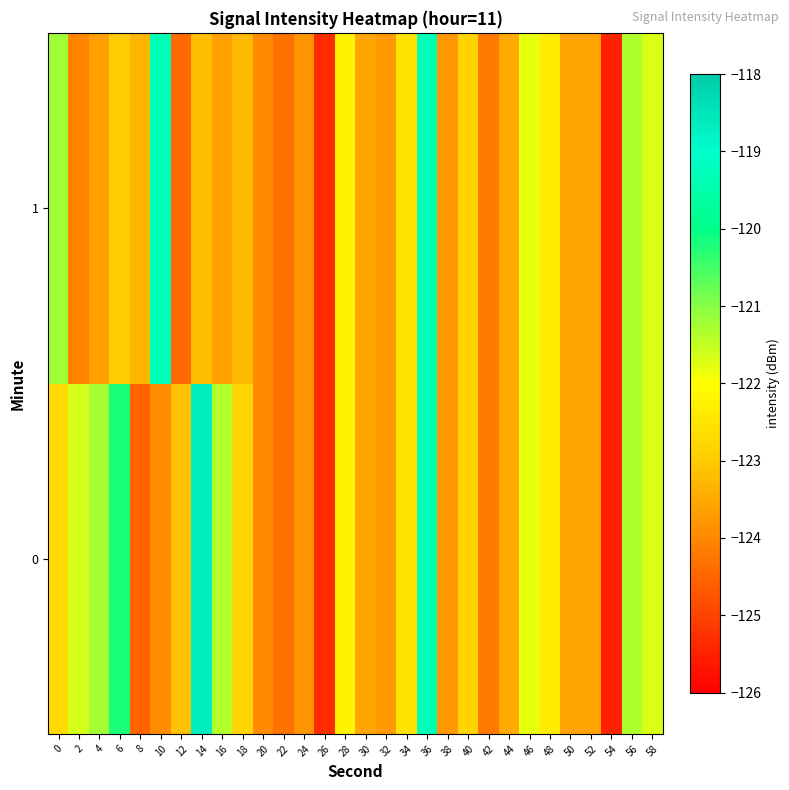

At how many categories does at least one series exceed -124?

26